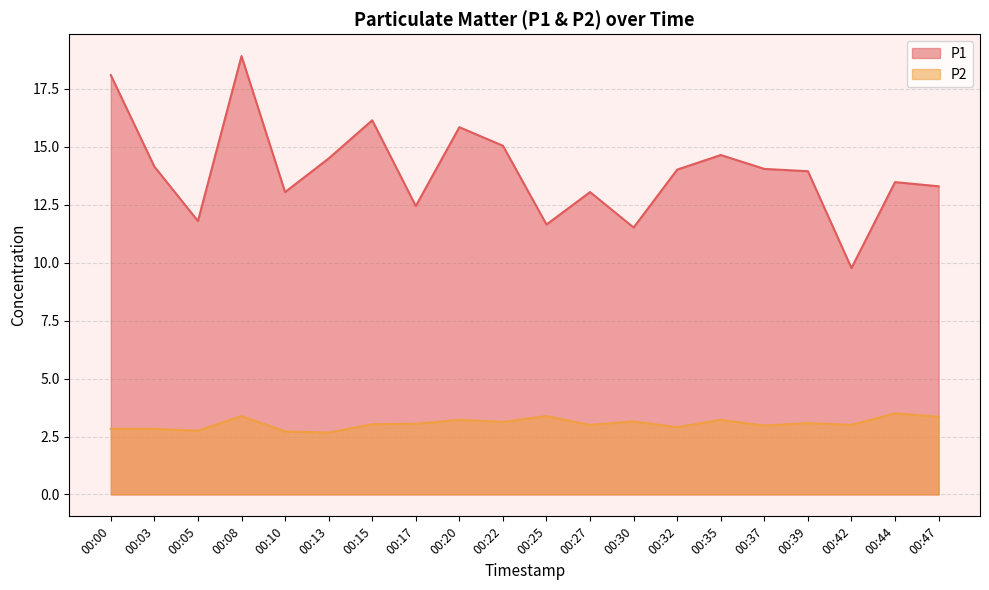

Where does the P2 series first go above 3?

00:08